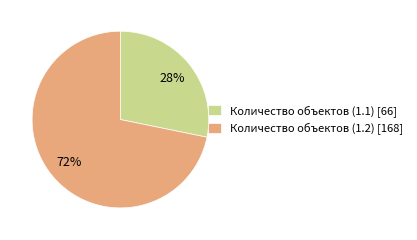

Count the number of slices in the pie.

2